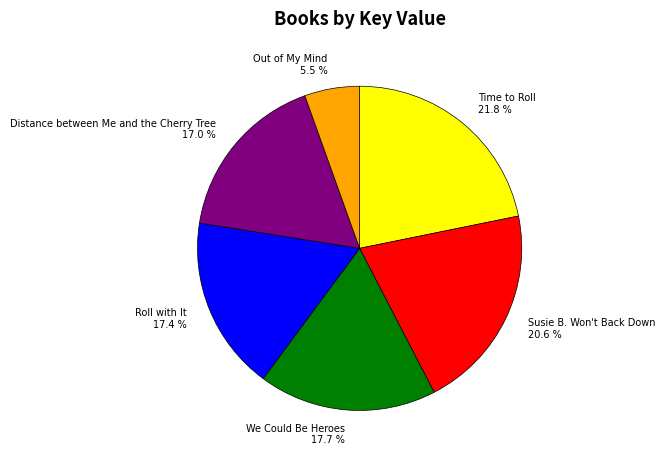

Is it true that Out of My Mind is 20% of the pie?

False